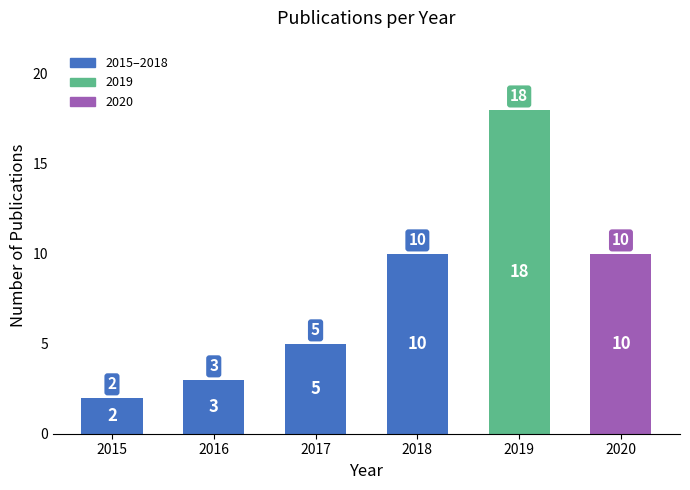

At which category does the chart reach its minimum across all series?

2015